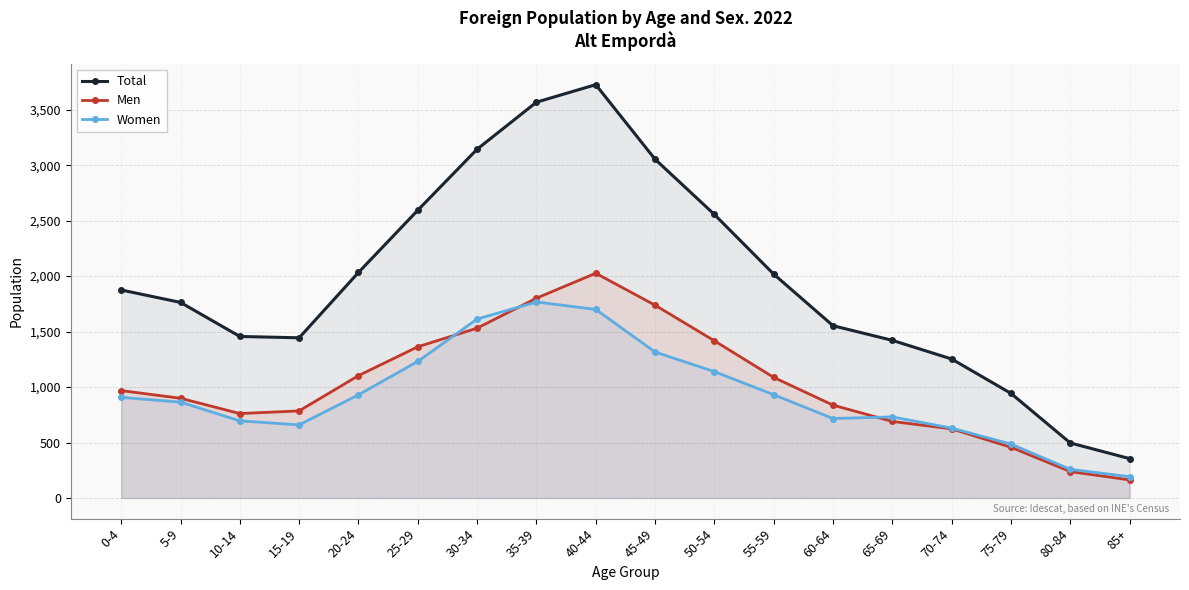

At which label does Total first exceed 1875?

20-24